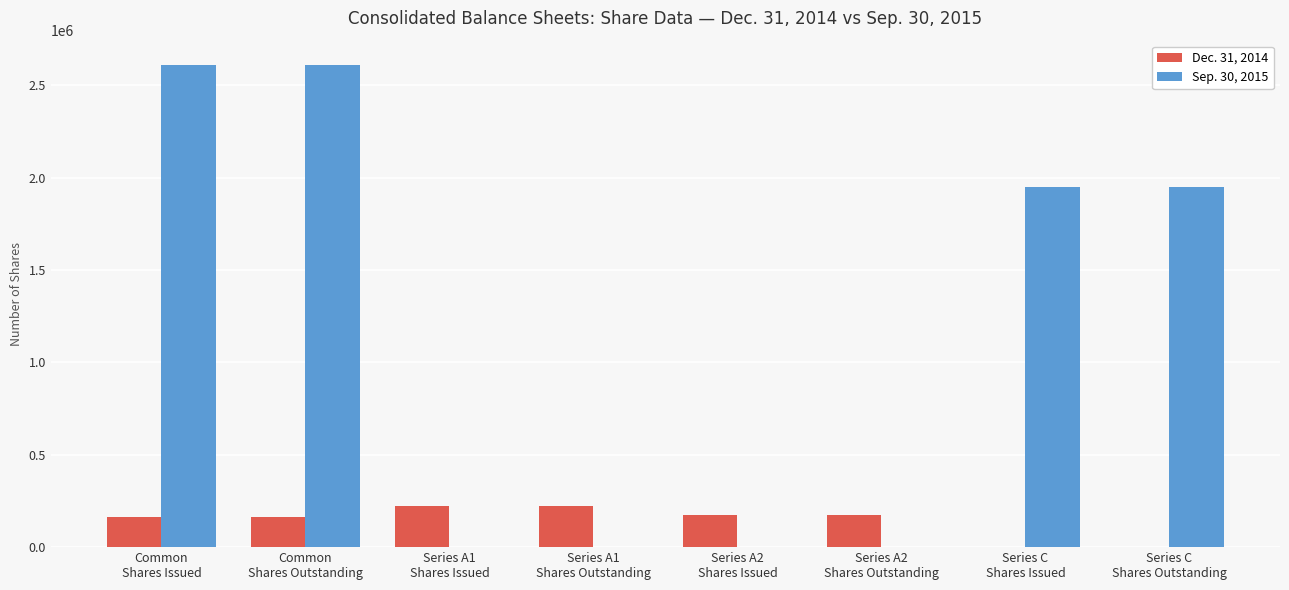

Is the value of Dec. 31, 2014 at Series A1
Shares Outstanding greater than the value of Sep. 30, 2015 at Series A1
Shares Outstanding?

Yes